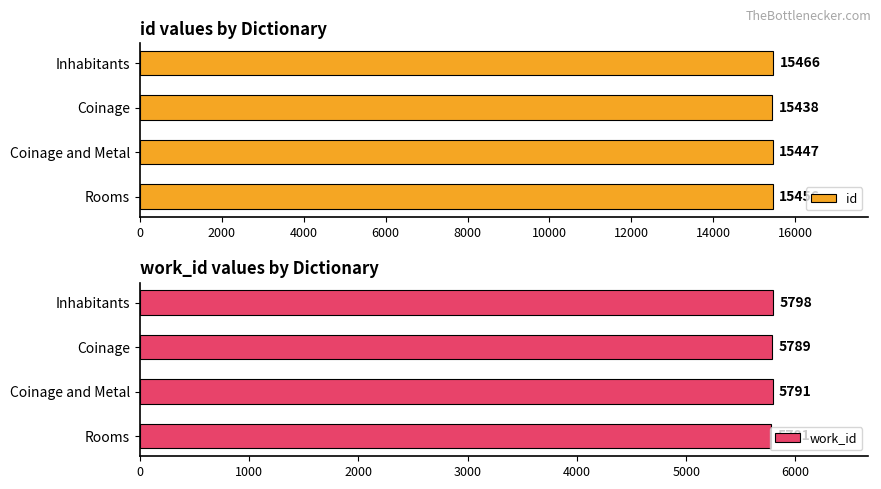

The value of id at Coinage is 8161. True or false?

False